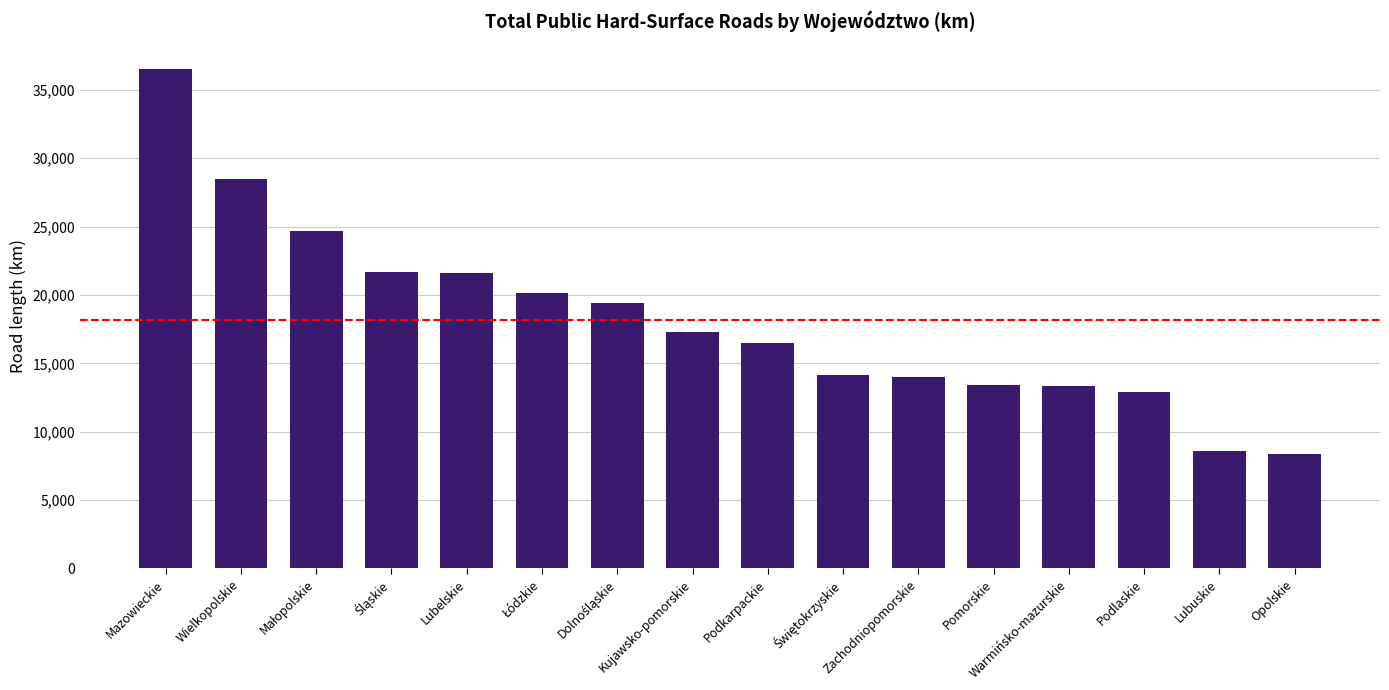

What is the change in value from Mazowieckie to Warmińsko-mazurskie?

-23165.7